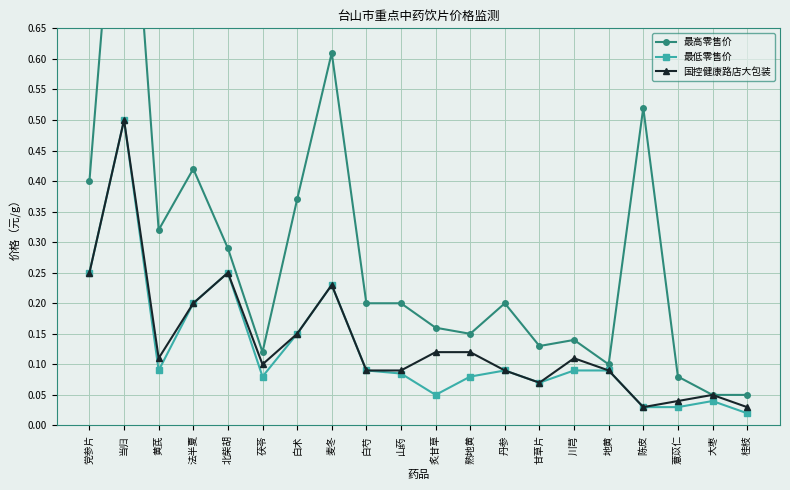

At which label does 最低零售价 reach its minimum?

桂枝